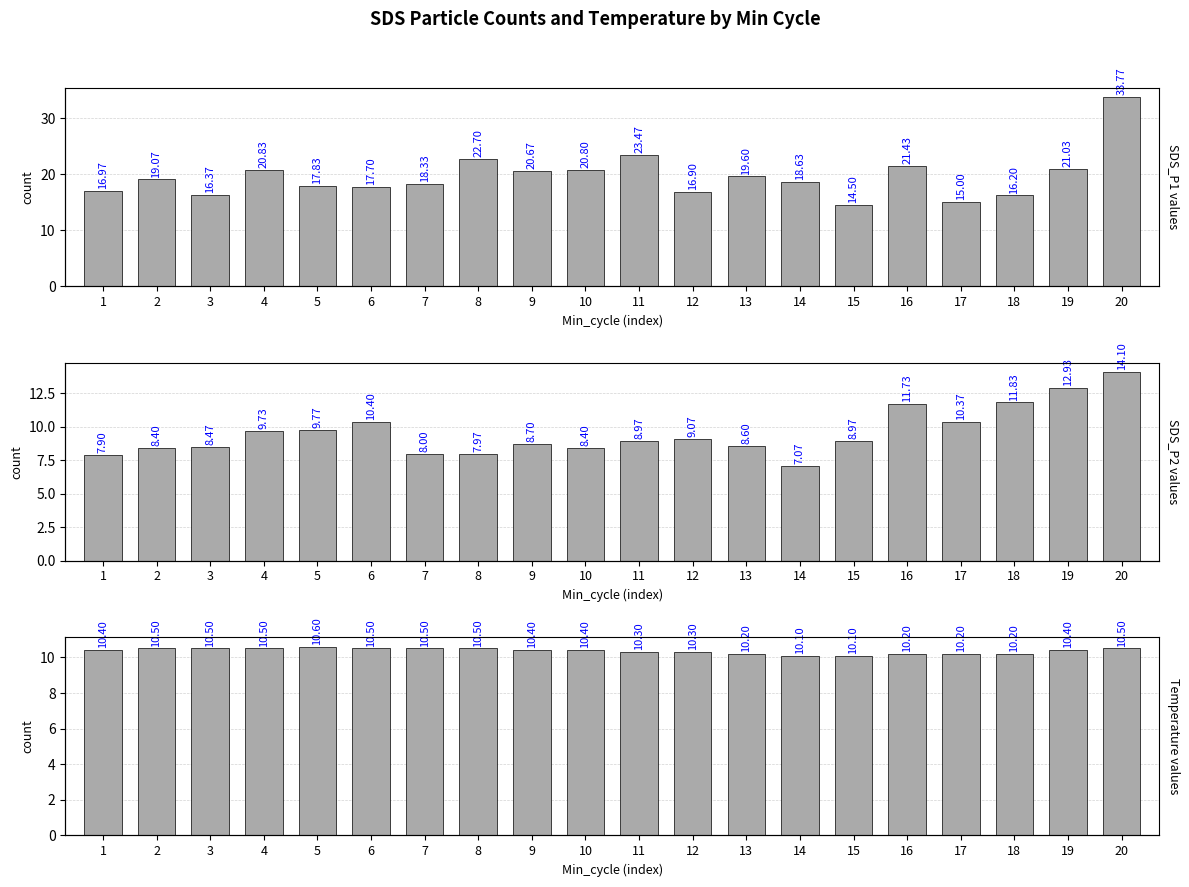

What is the difference between the SDS_P1 values at 5 and 11?

5.6